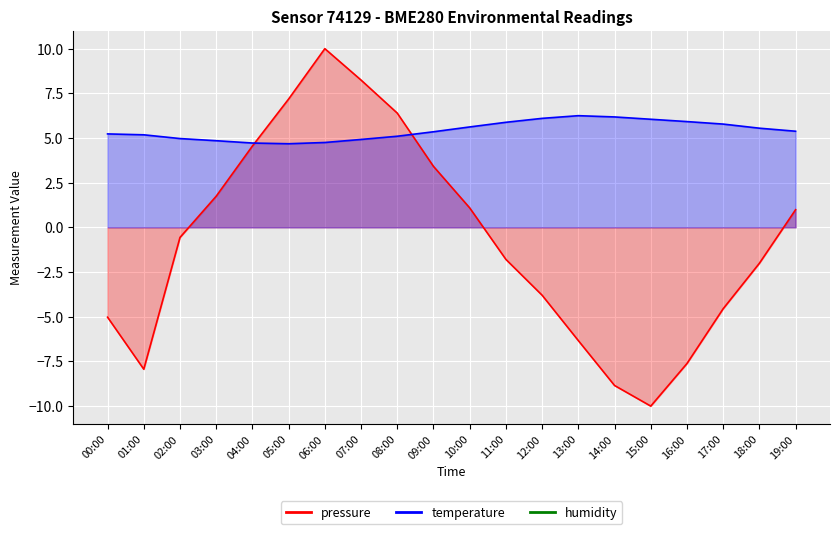

What is the total value across all series at 14:00?

-2.7